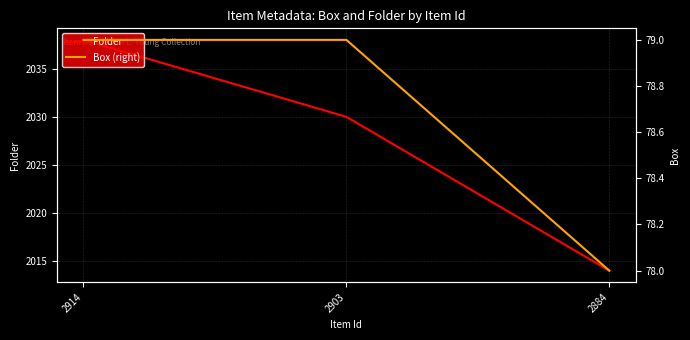

The value of Box (right) at 2884 is 78. True or false?

True